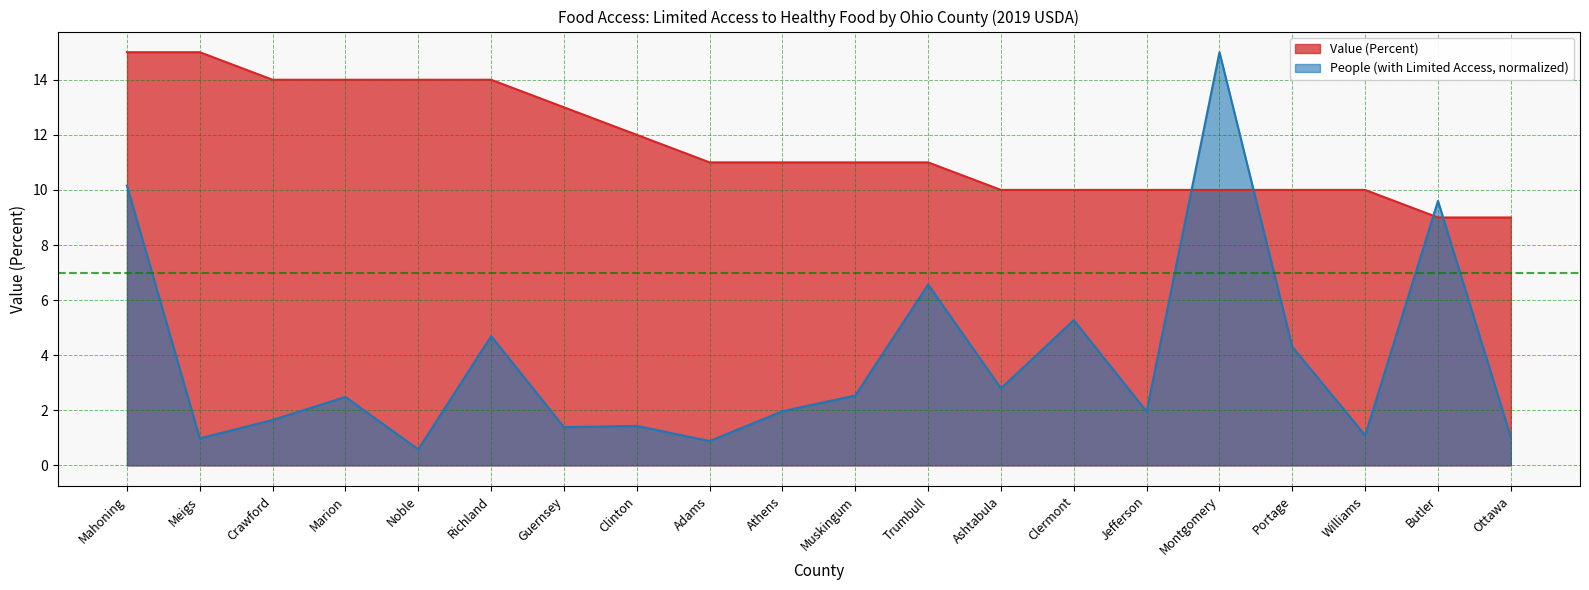

Which series has the largest total across all categories?

Value (Percent)